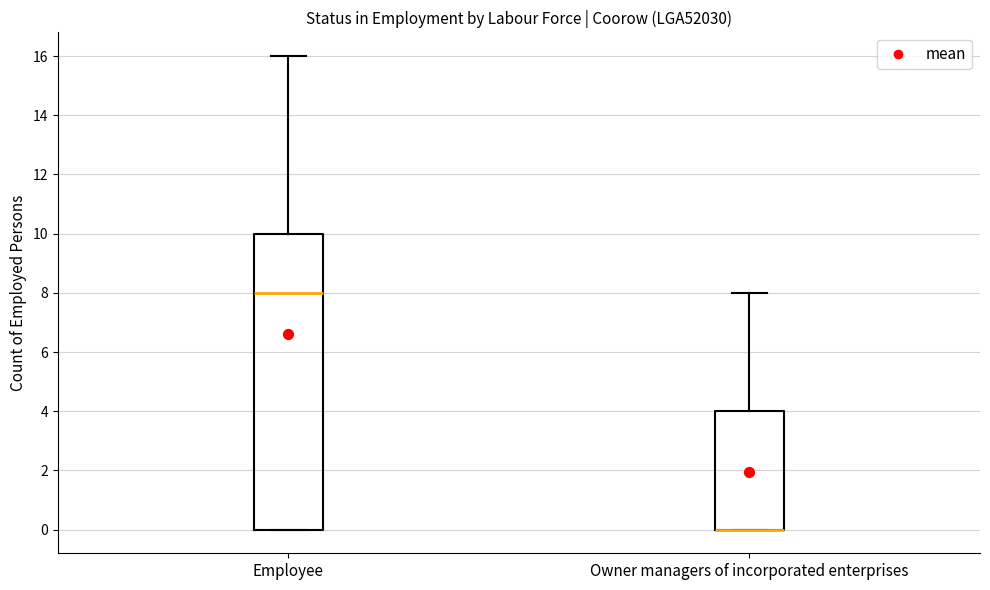

Where does the upper whisker of the box for Owner managers of incorporated enterprises end on the y-axis? The values are not printed on the chart, so give them approximately, as read against the axis.

8